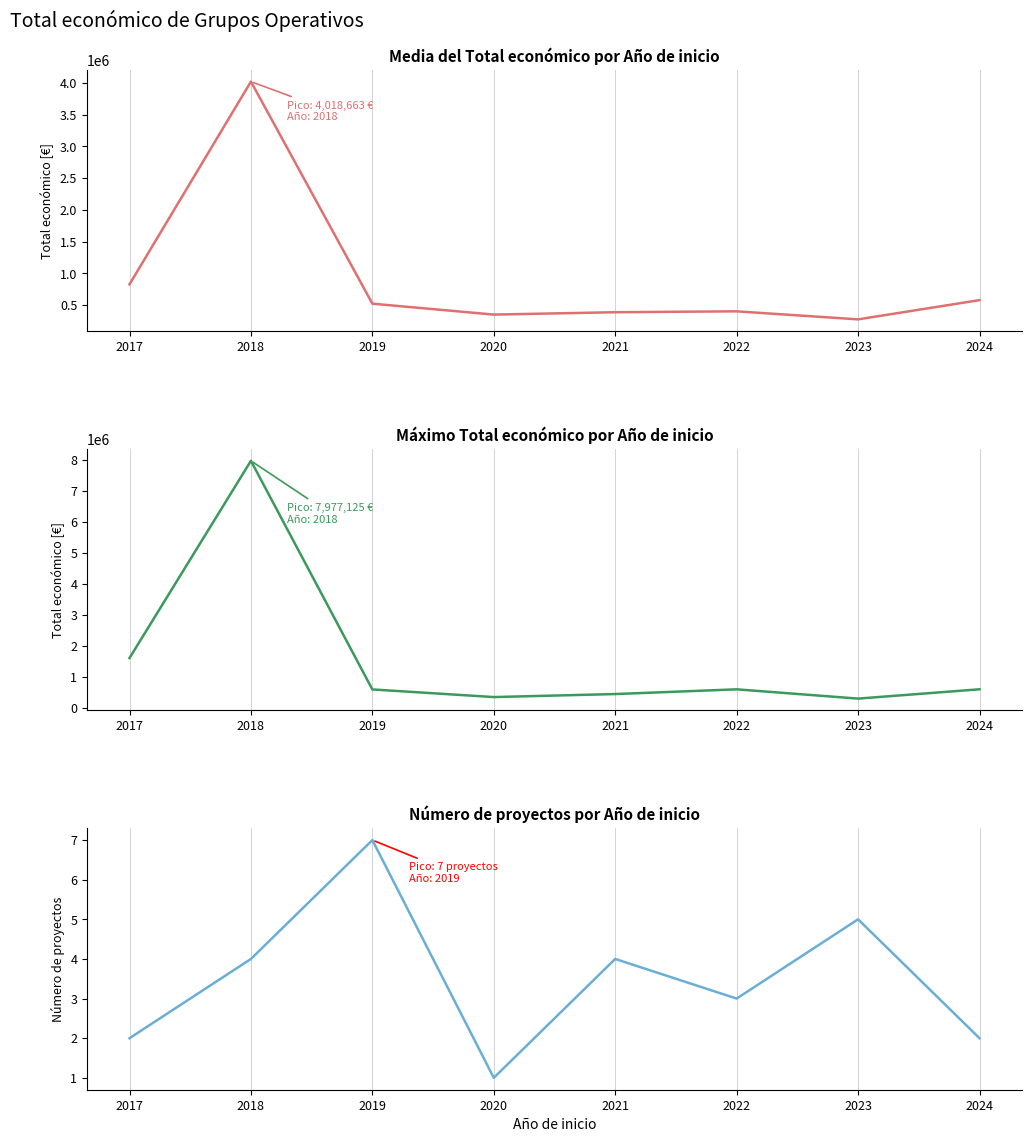

True or false: Media Total económico and Número de proyectos cross at least once.

False